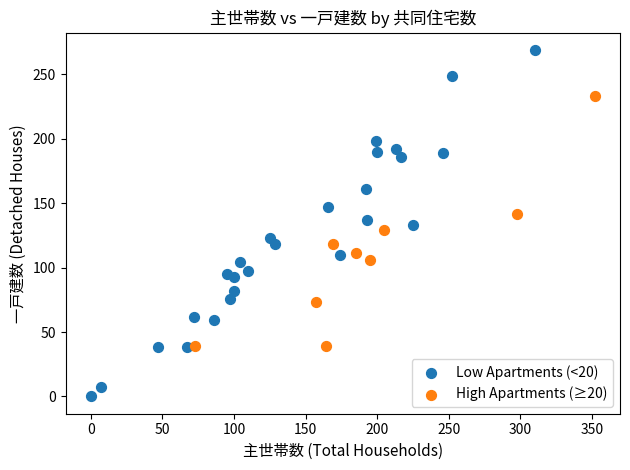

Which series has the widest spread of Y values?

Low Apartments (<20)